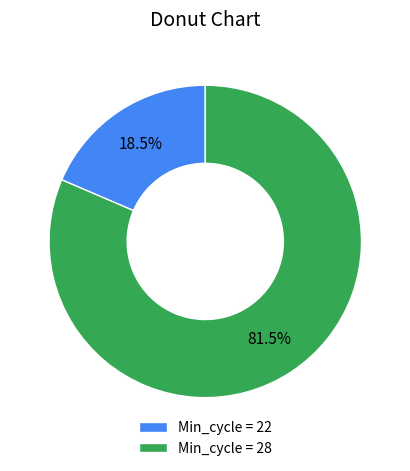

Which category accounts for the majority?

Min_cycle = 28